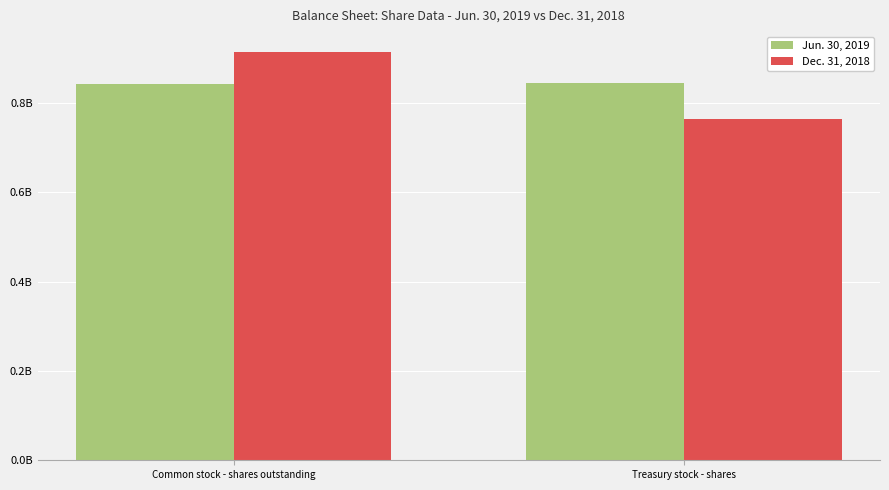

What is the smallest value displayed?

763000000